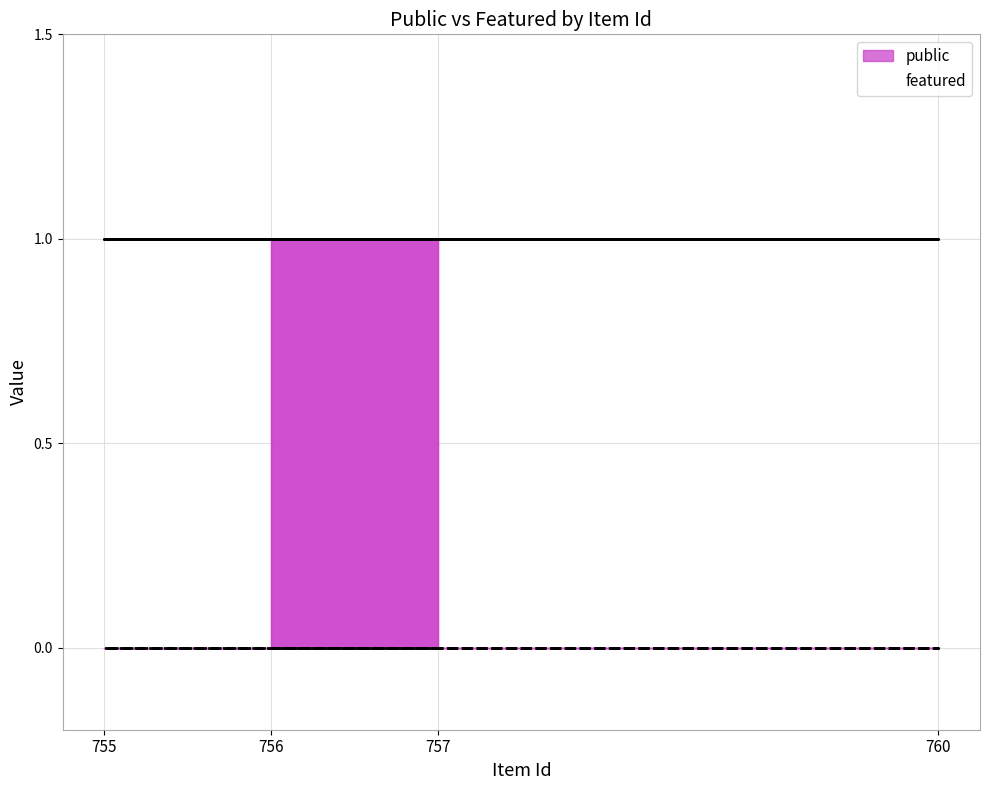

Is the value of featured at 760 greater than the value of public_line at 755?

No